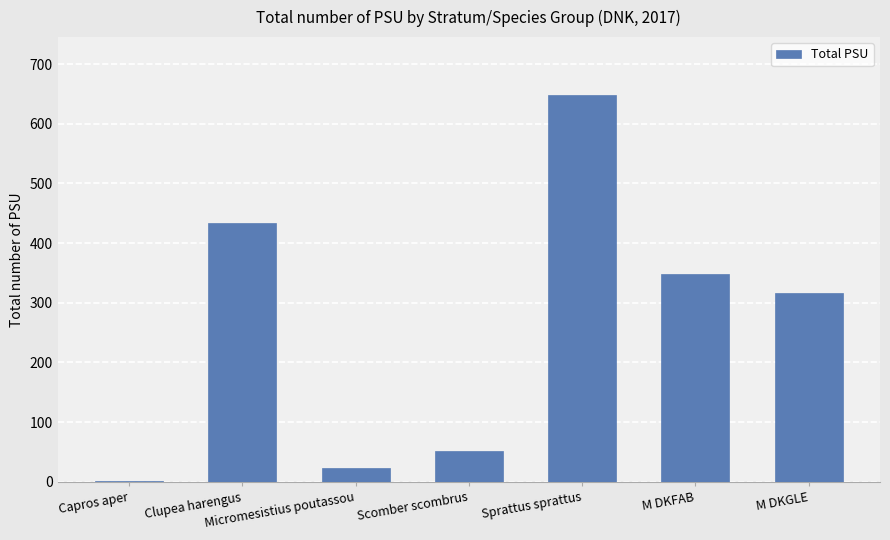

Reading left to right, list all the values displayed in this chart.

Capros aper=1	Clupea harengus=433	Micromesistius poutassou=24	Scomber scombrus=51	Sprattus sprattus=648	M DKFAB=348	M DKGLE=317